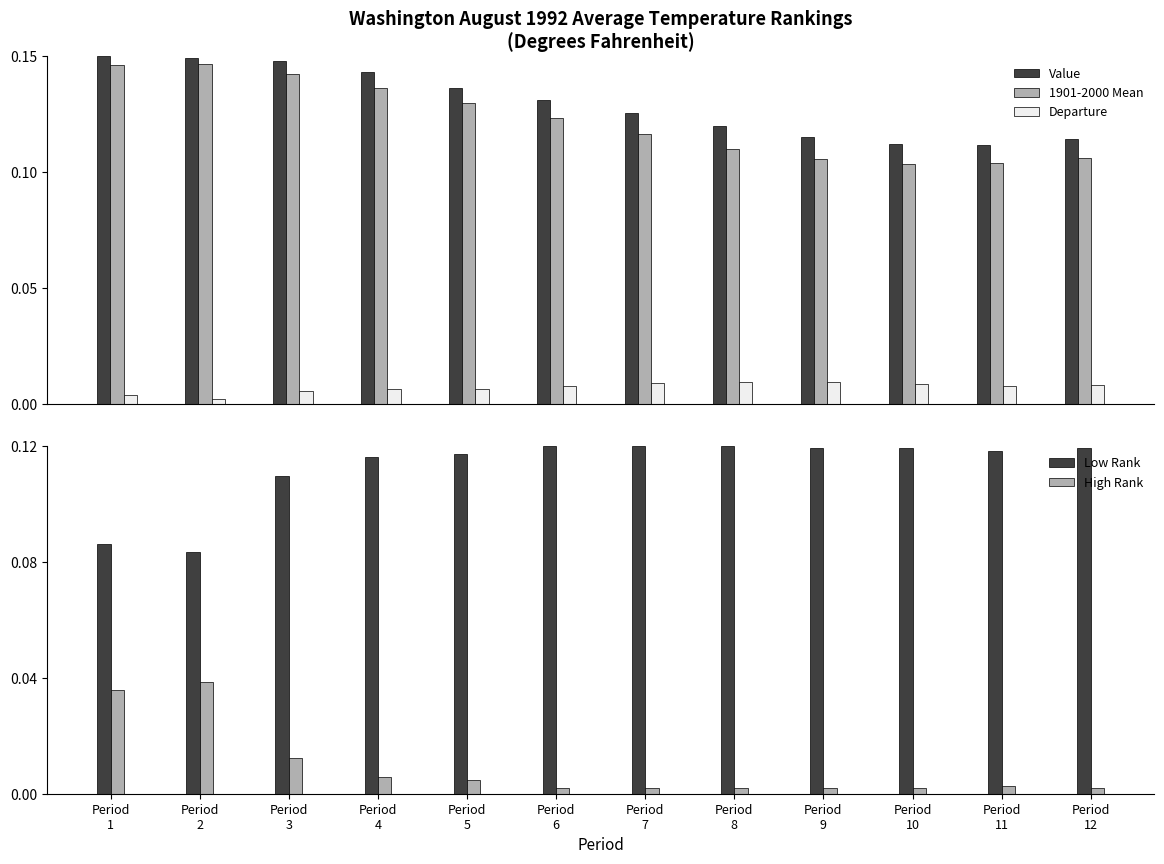

At Period
11, list the series in order from smallest to largest.

High Rank, Departure, 1901-2000 Mean, Value, Low Rank